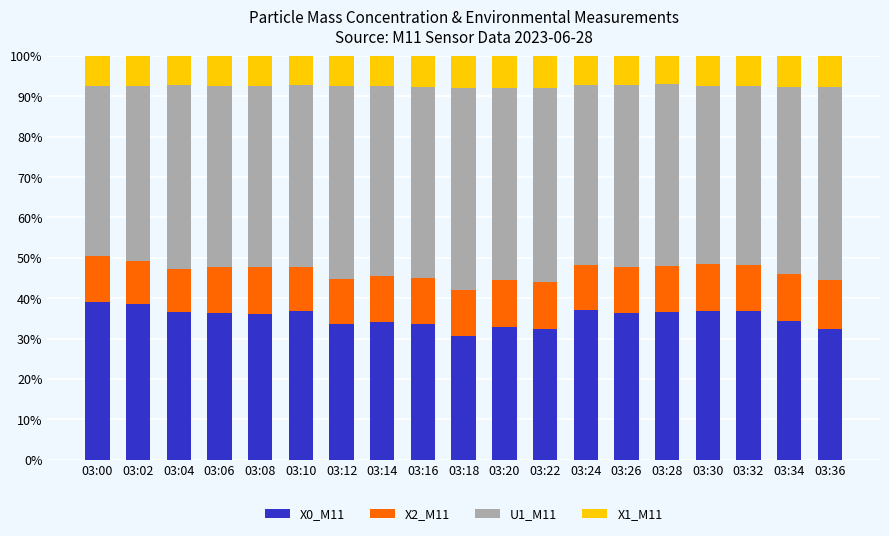

What is the total value across all series at 03:26?

100.0